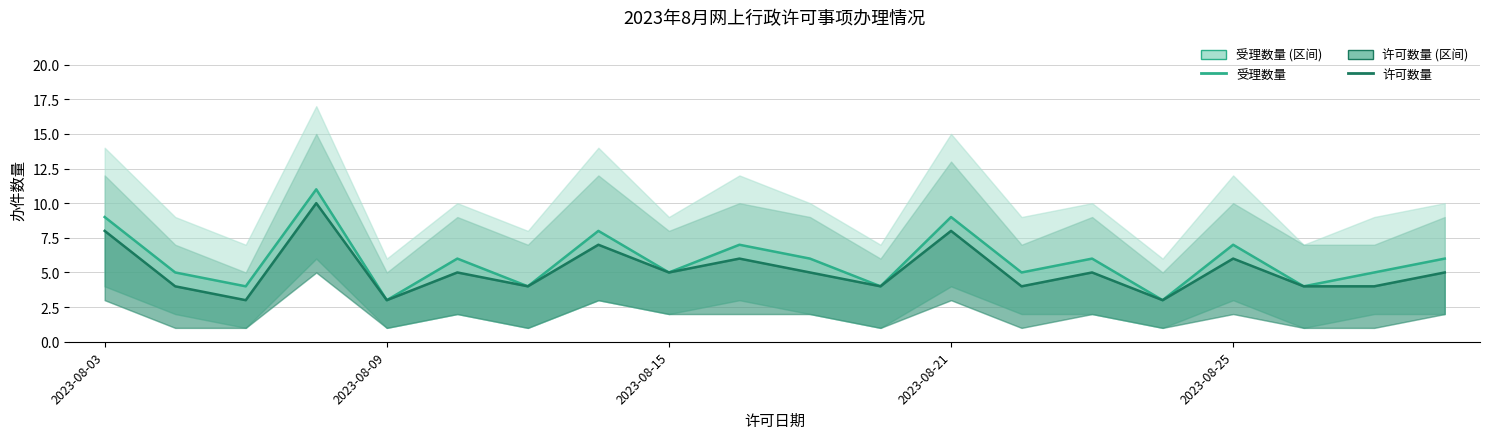

What is the smallest value displayed?

3